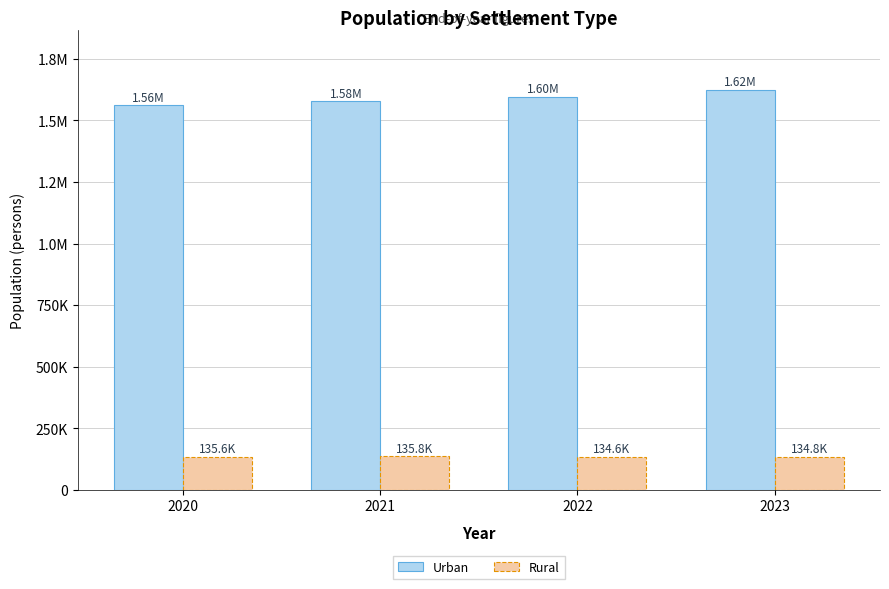

Which series changed the most between 2021 and 2022?

Urban